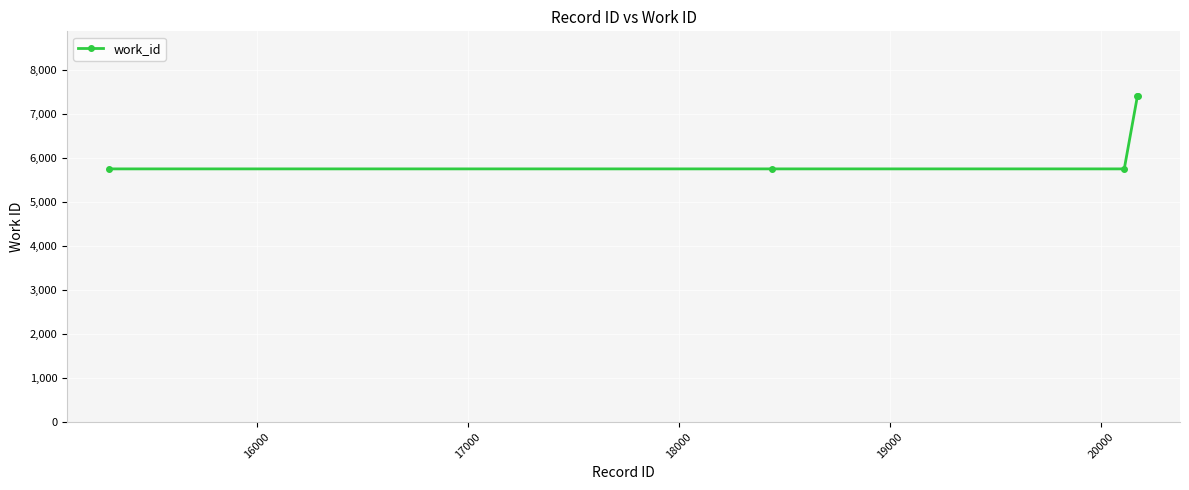

True or false: there are more than 2 points higher than both neighbors.

False